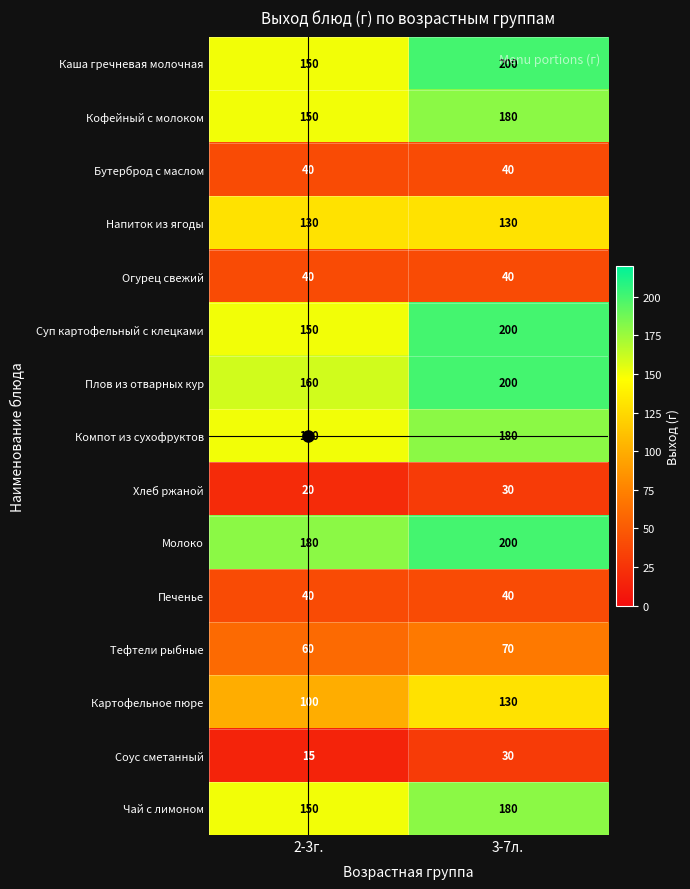

What is the total value across all series at 2-3г.?

1535